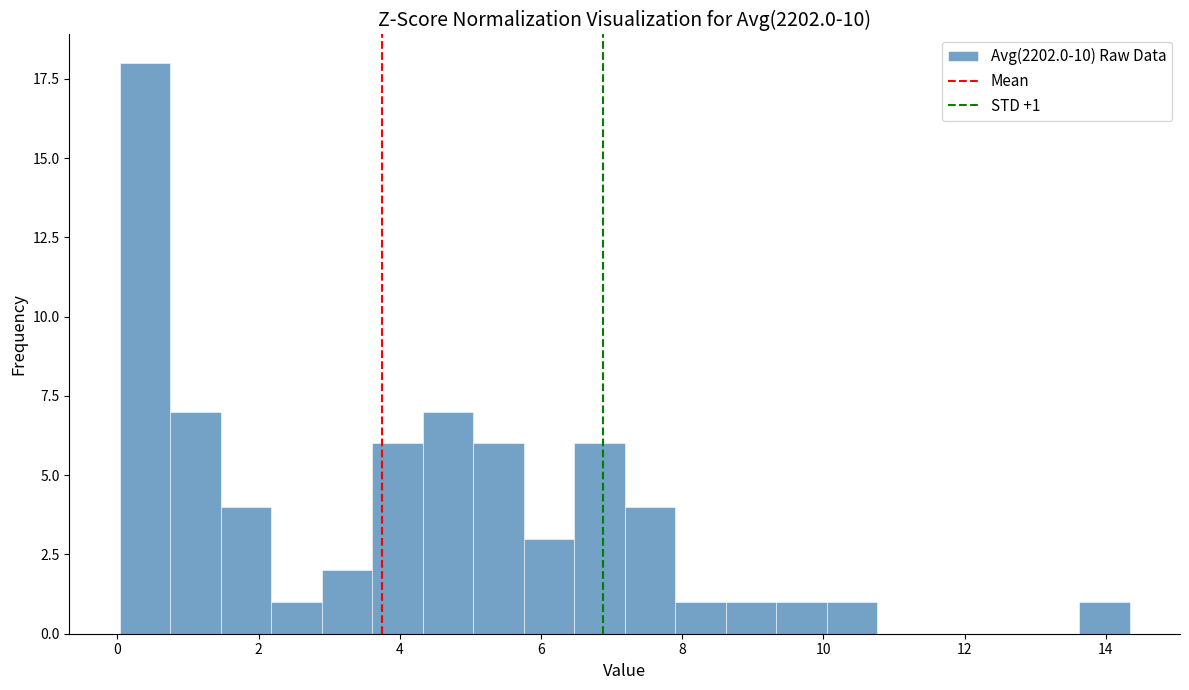

Around what value on the x-axis is the tallest bar? Give the approximate position of its centre, as read against the axis.

0.4